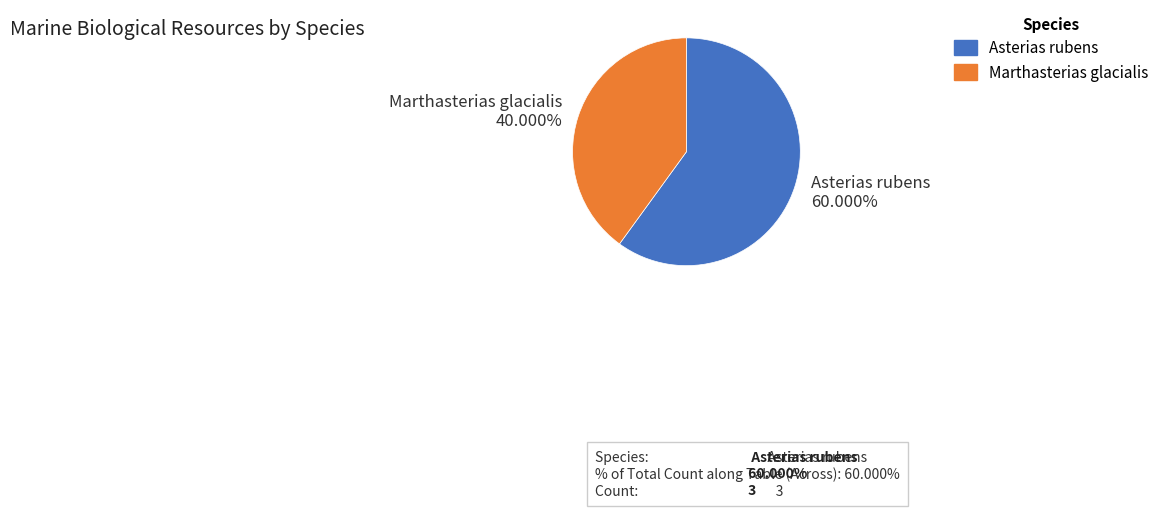

Do Marthasterias glacialis 40.000% and Asterias rubens 60.000% together represent more than half of the pie?

Yes